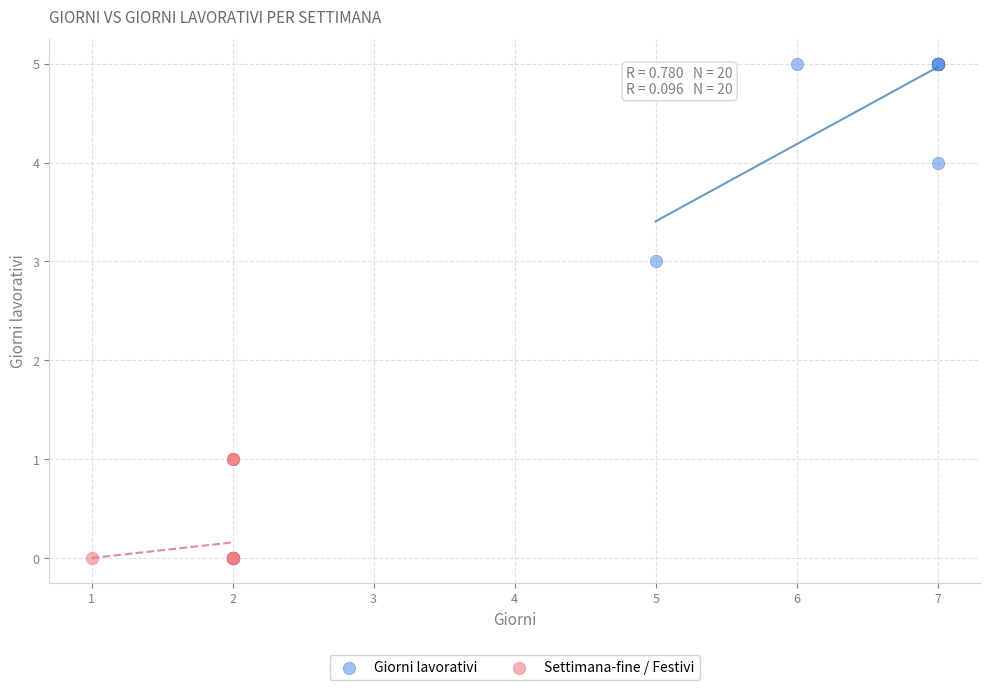

Which series contains the lowest Y value?

Settimana-fine / Festivi